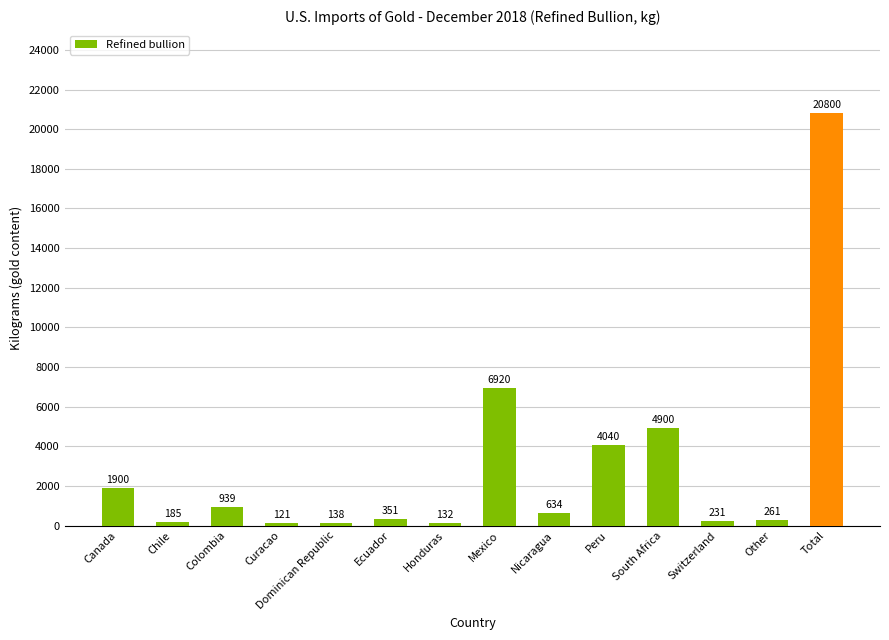

Where is the data nearest to the value 10460?

Mexico